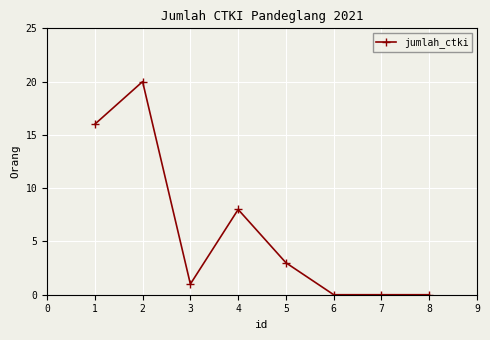

How many values are below 3?

4